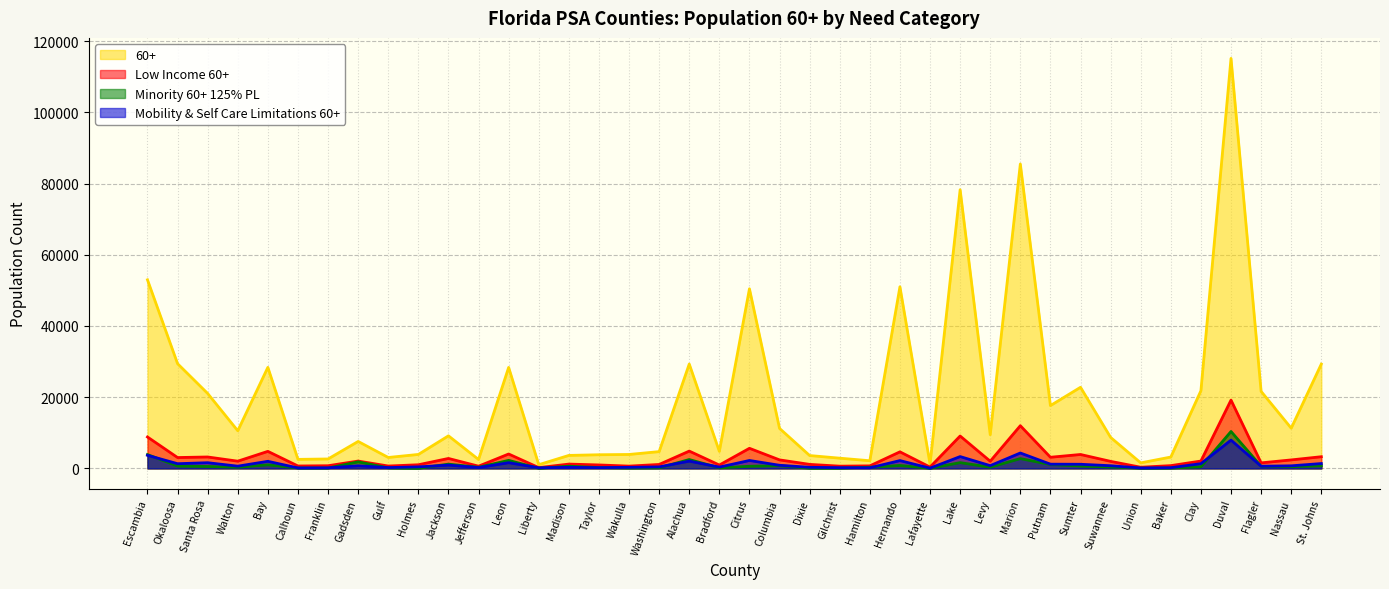

Which series has the widest spread of values?

60+